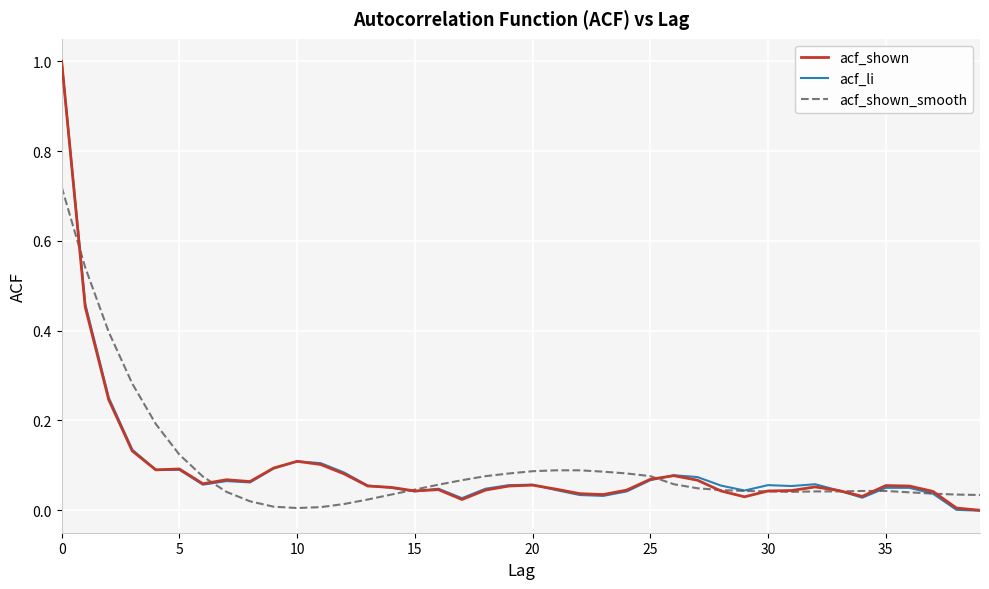

What is the greatest value displayed?

1.0